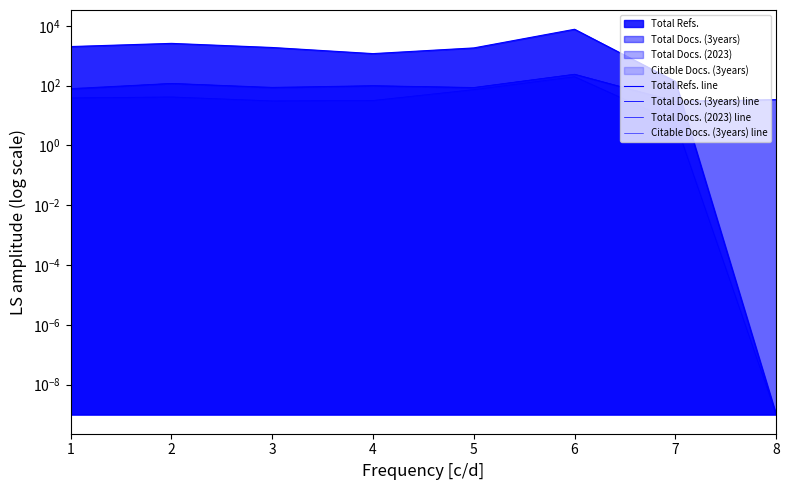

What is the value of the Total Docs. (3years) line point at the 1st from the left?

80.0